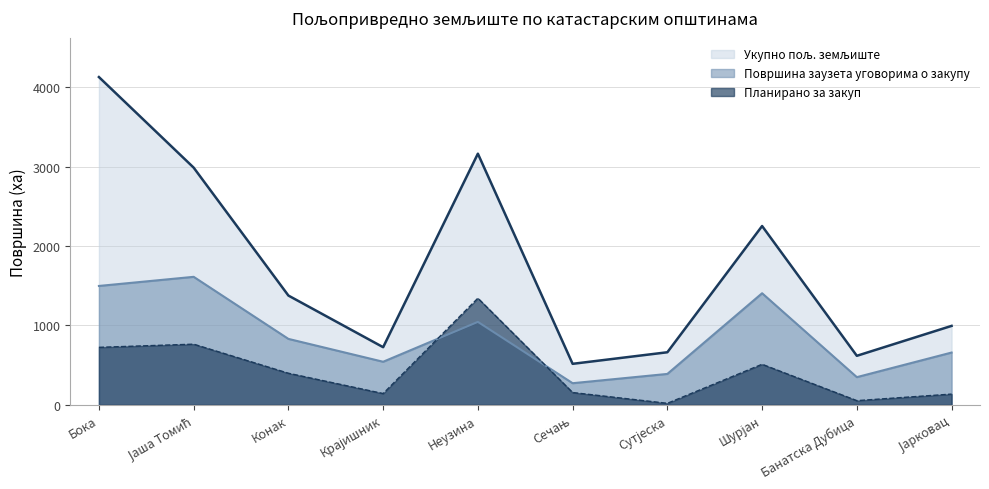

Reading right to left, extract all data points from this chart.

Укупно пољ. земљиште: 994.0	617.4	2250.8	662.1	516.5	3161.3	725.8	1375.7	2985.8	4125.8
Површина заузета уговорима о закупу: 658.5	348.8	1404.8	389.4	272.5	1044.4	542.5	830.3	1611.5	1496.6
Планирано за закуп: 135.6	53.2	510.9	19.5	155.2	1342.6	142.5	398.2	763.9	724.1